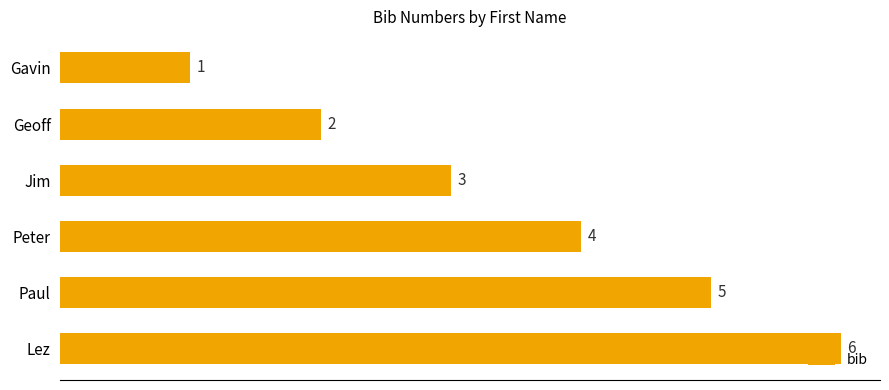

Does the chart contain any negative values?

No